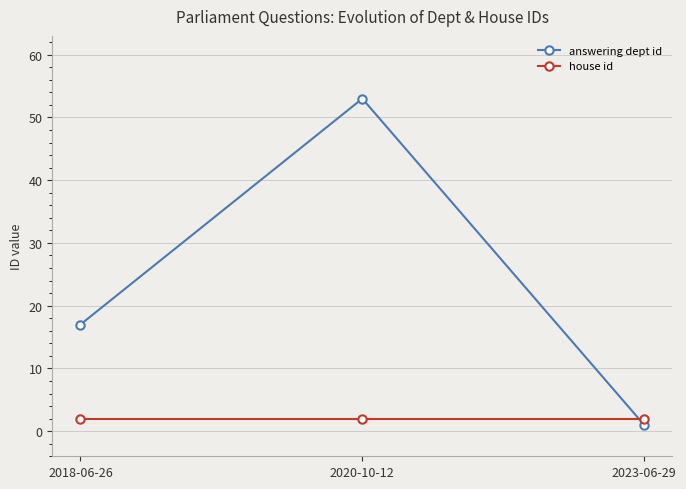

What is the minimum value for answering dept id?

1